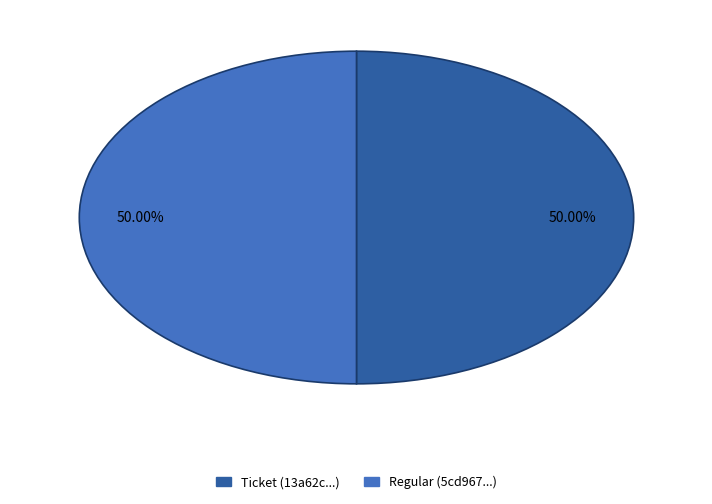

Is the sum of Ticket (13a62c...) and Regular (5cd967...) greater than half?

Yes